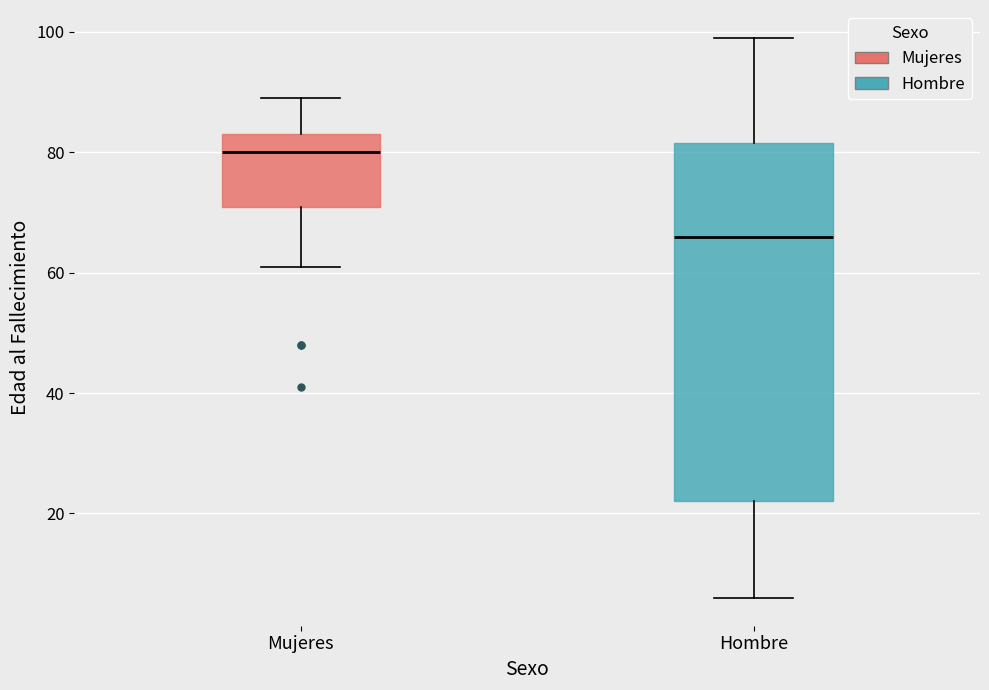

Reading left to right, read every box against the y-axis: the position of its median line, the range the box covers, and the ends of its whiskers. The values are not printed on the chart, so give them approximately, as read against the axis.

Mujeres: median 80, box 72 to 84, whiskers 62 to 90
Hombre: median 66, box 22 to 82, whiskers 6 to 100